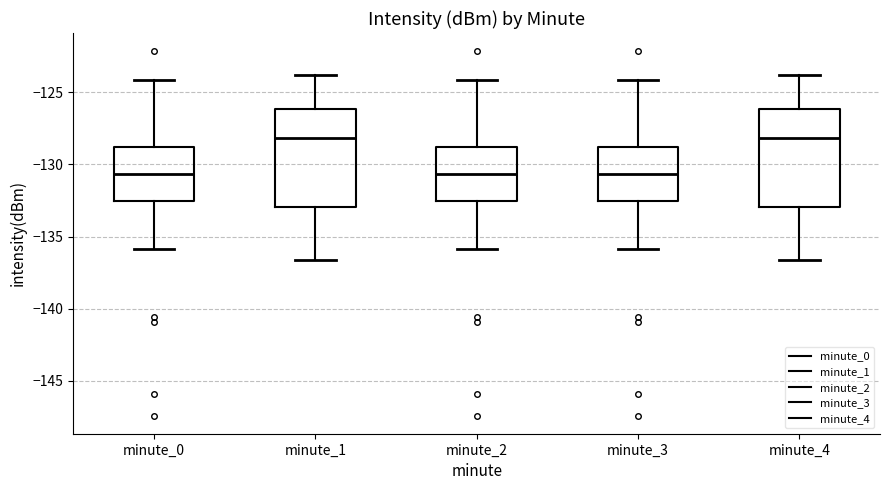

Where is the upper edge of the box for minute_2 on the y-axis? The values are not printed on the chart, so give them approximately, as read against the axis.

-129.0